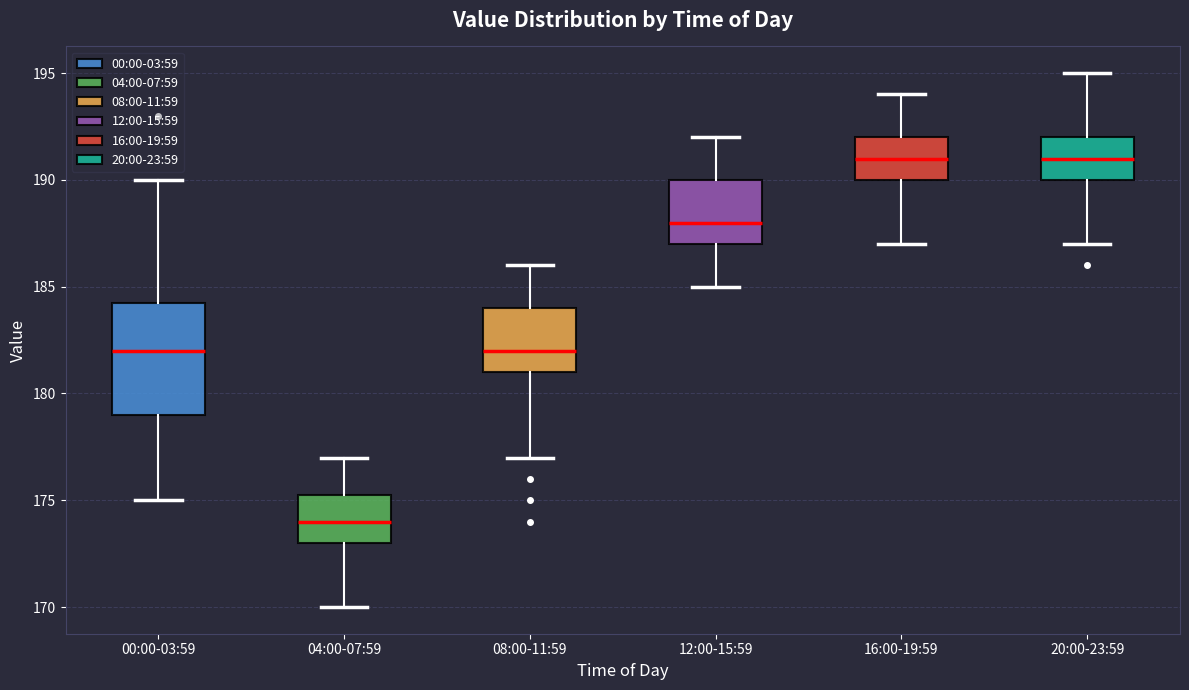

Reading left to right, transcribe this box plot: for each box, give where its median line is, the range the box spans, and where its two whiskers end, as read against the y-axis. The values are not printed on the chart, so give them approximately, as read against the axis.

00:00-03:59: median 182.0, box 179.0 to 184.5, whiskers 175.0 to 190.0
04:00-07:59: median 174.0, box 173.0 to 175.5, whiskers 170.0 to 177.0
08:00-11:59: median 182.0, box 181.0 to 184.0, whiskers 177.0 to 186.0
12:00-15:59: median 188.0, box 187.0 to 190.0, whiskers 185.0 to 192.0
16:00-19:59: median 191.0, box 190.0 to 192.0, whiskers 187.0 to 194.0
20:00-23:59: median 191.0, box 190.0 to 192.0, whiskers 187.0 to 195.0